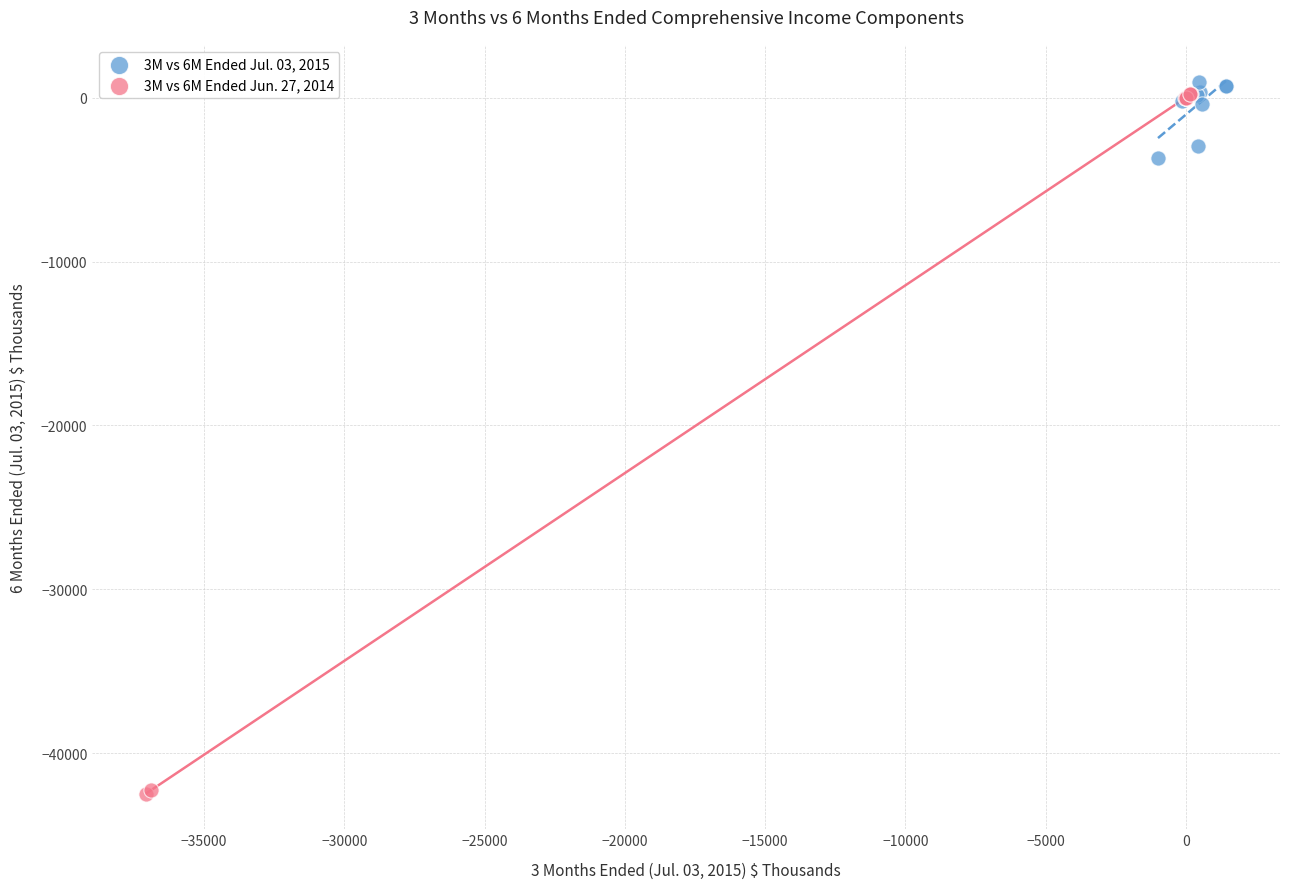

Which series has the widest spread of Y values?

3M vs 6M Ended Jun. 27, 2014